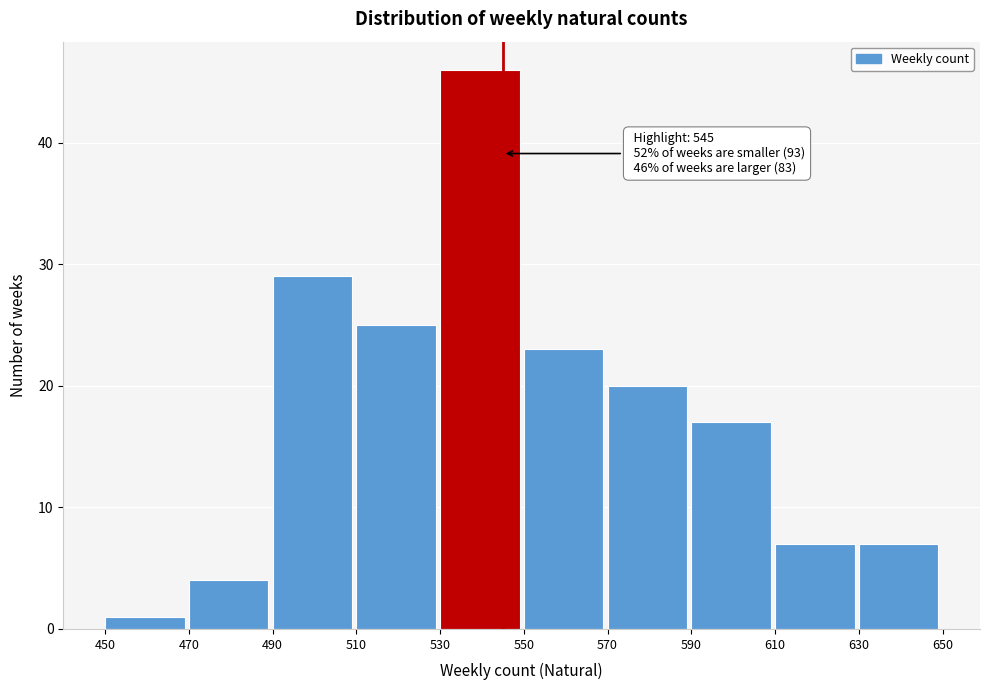

Over which range of the x-axis is the bar tallest?

530 to 550